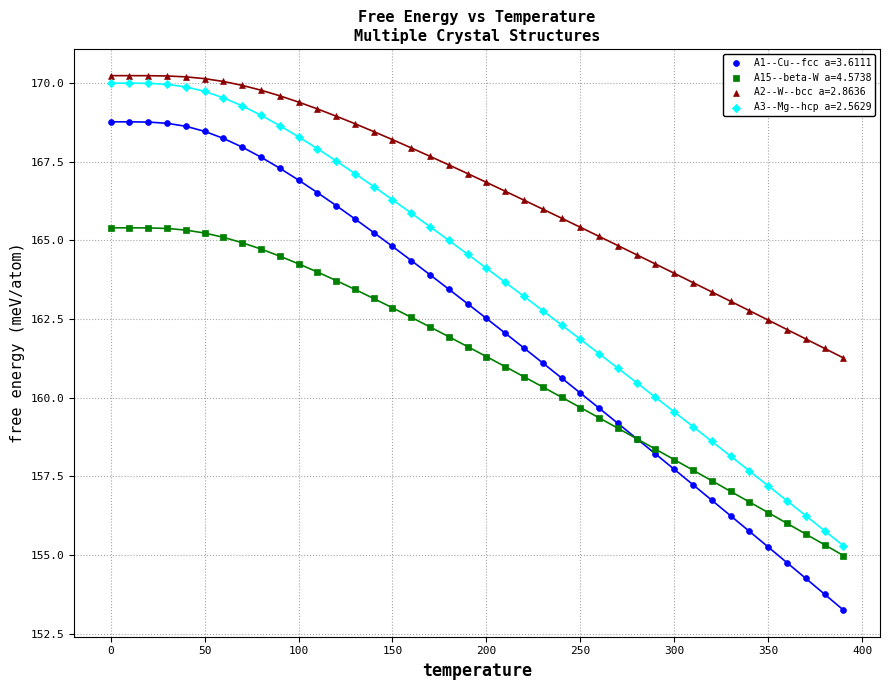

What is the X range (max minus min) for the scatter plot?

390.0